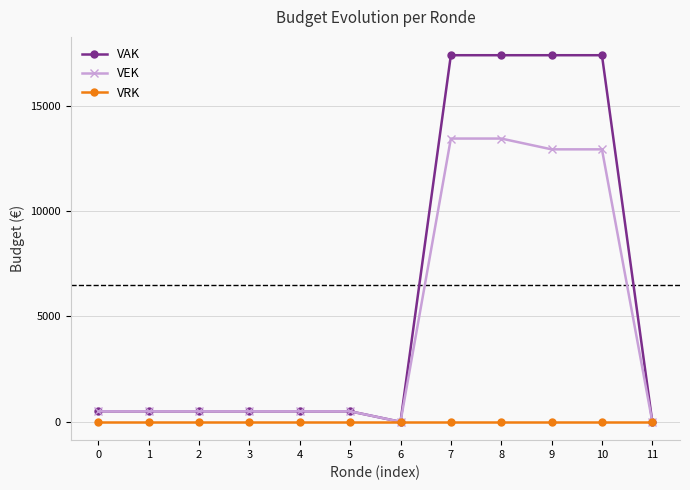

List the series in order of their peak value, lowest first.

VRK, VEK, VAK